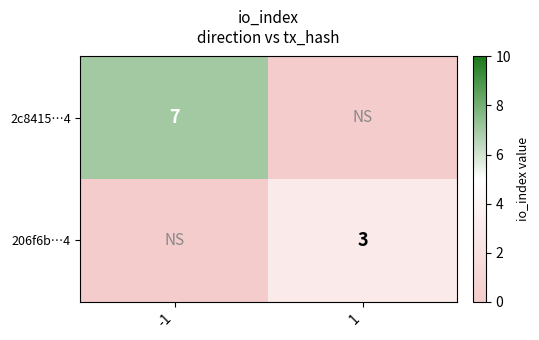

The 2c8415…4 series shows 11 at -1. True or false?

False